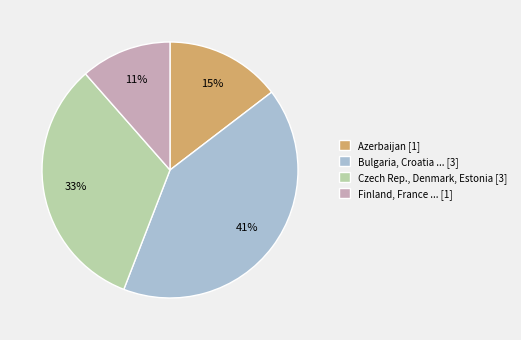

What is the smallest slice in the pie chart?

Finland, France ... [1]